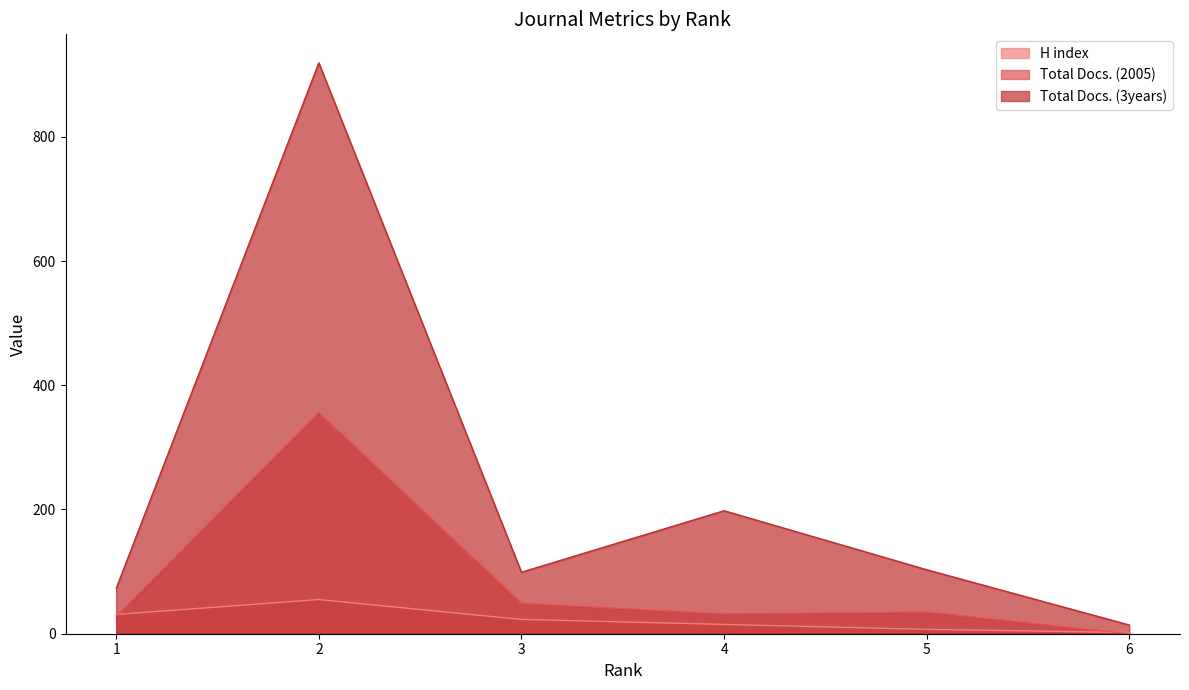

Reading left to right, what are all the values shown in this chart?

H index: 1=31	2=55	3=23	4=15	5=7	6=2
Total Docs. (2005): 1=28	2=356	3=49	4=32	5=35	6=0
Total Docs. (3years): 1=73	2=919	3=99	4=198	5=103	6=14